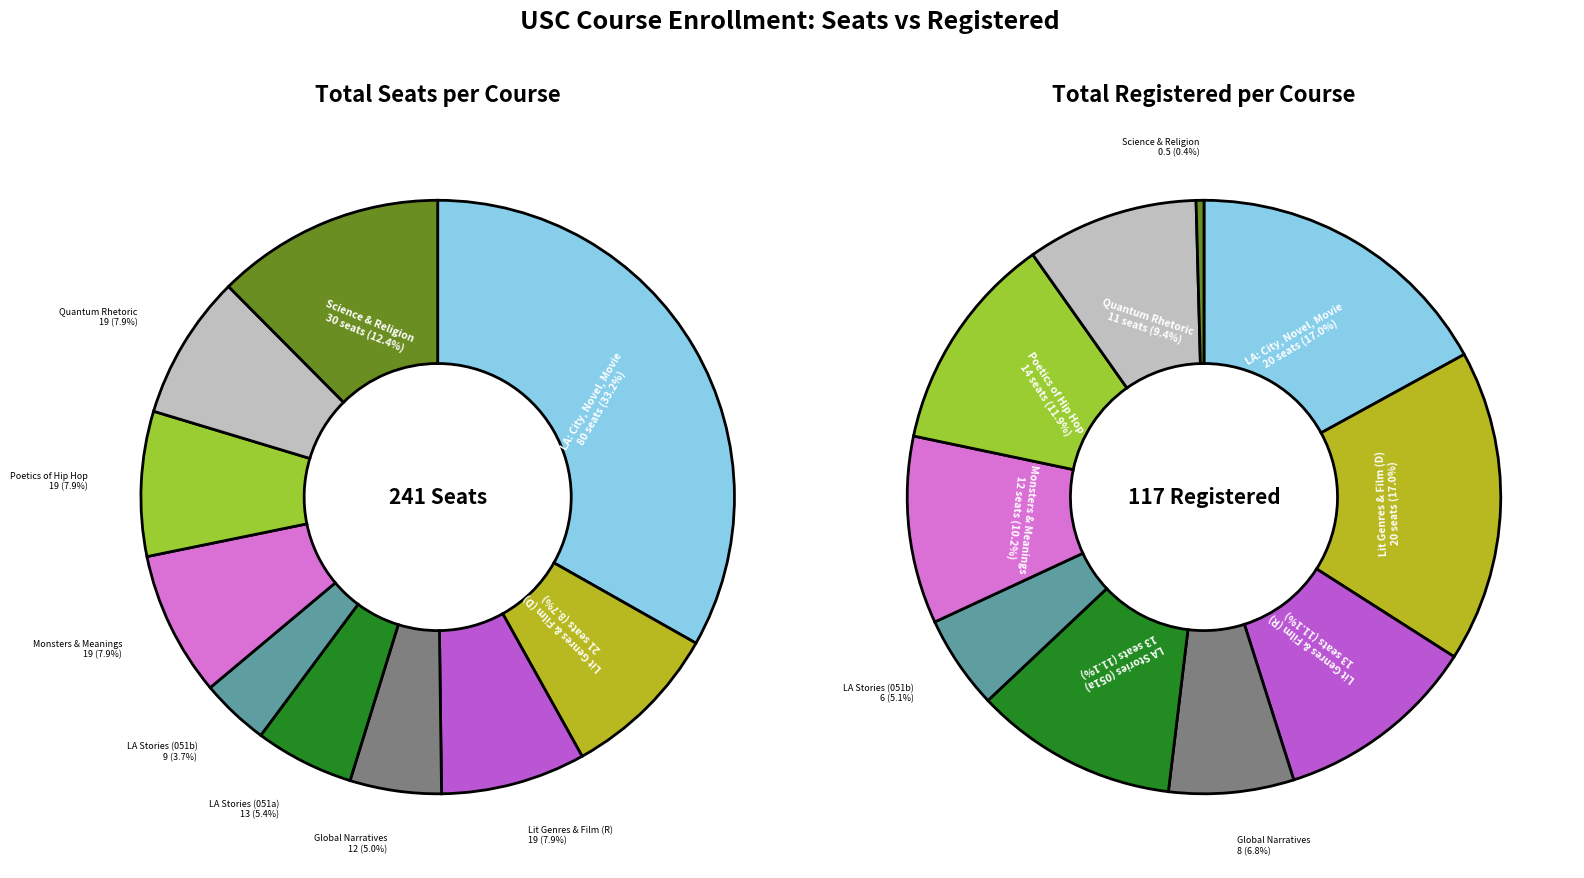

What portion of the pie excludes registered?

91.3%